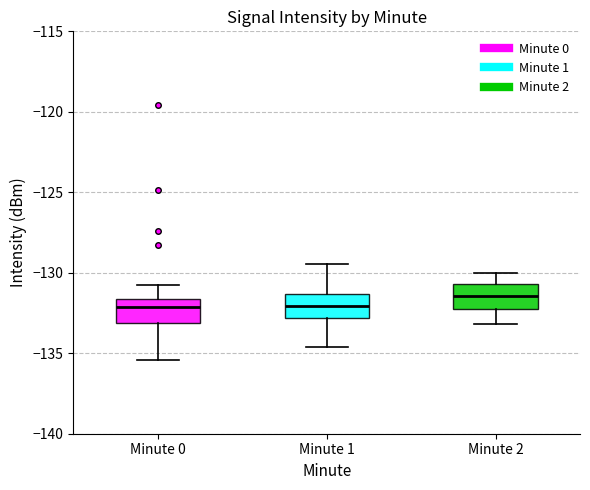

Where does the upper whisker of the box for Minute 2 end on the y-axis? The values are not printed on the chart, so give them approximately, as read against the axis.

-130.0